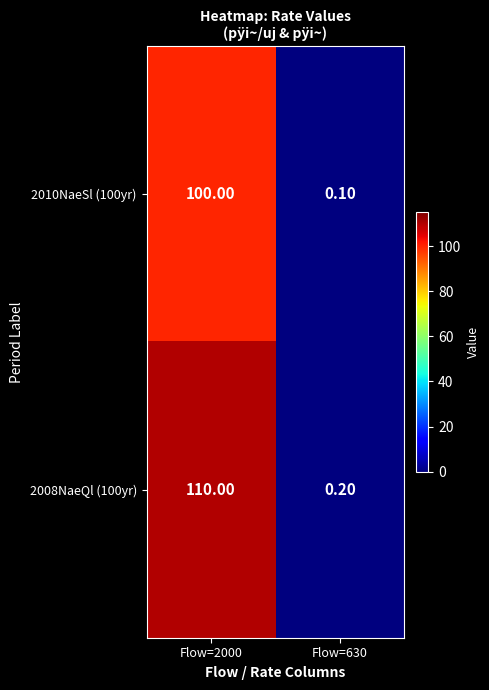

Rank the categories by 2008NaeQl (100yr) value from lowest to highest.

Flow=630, Flow=2000